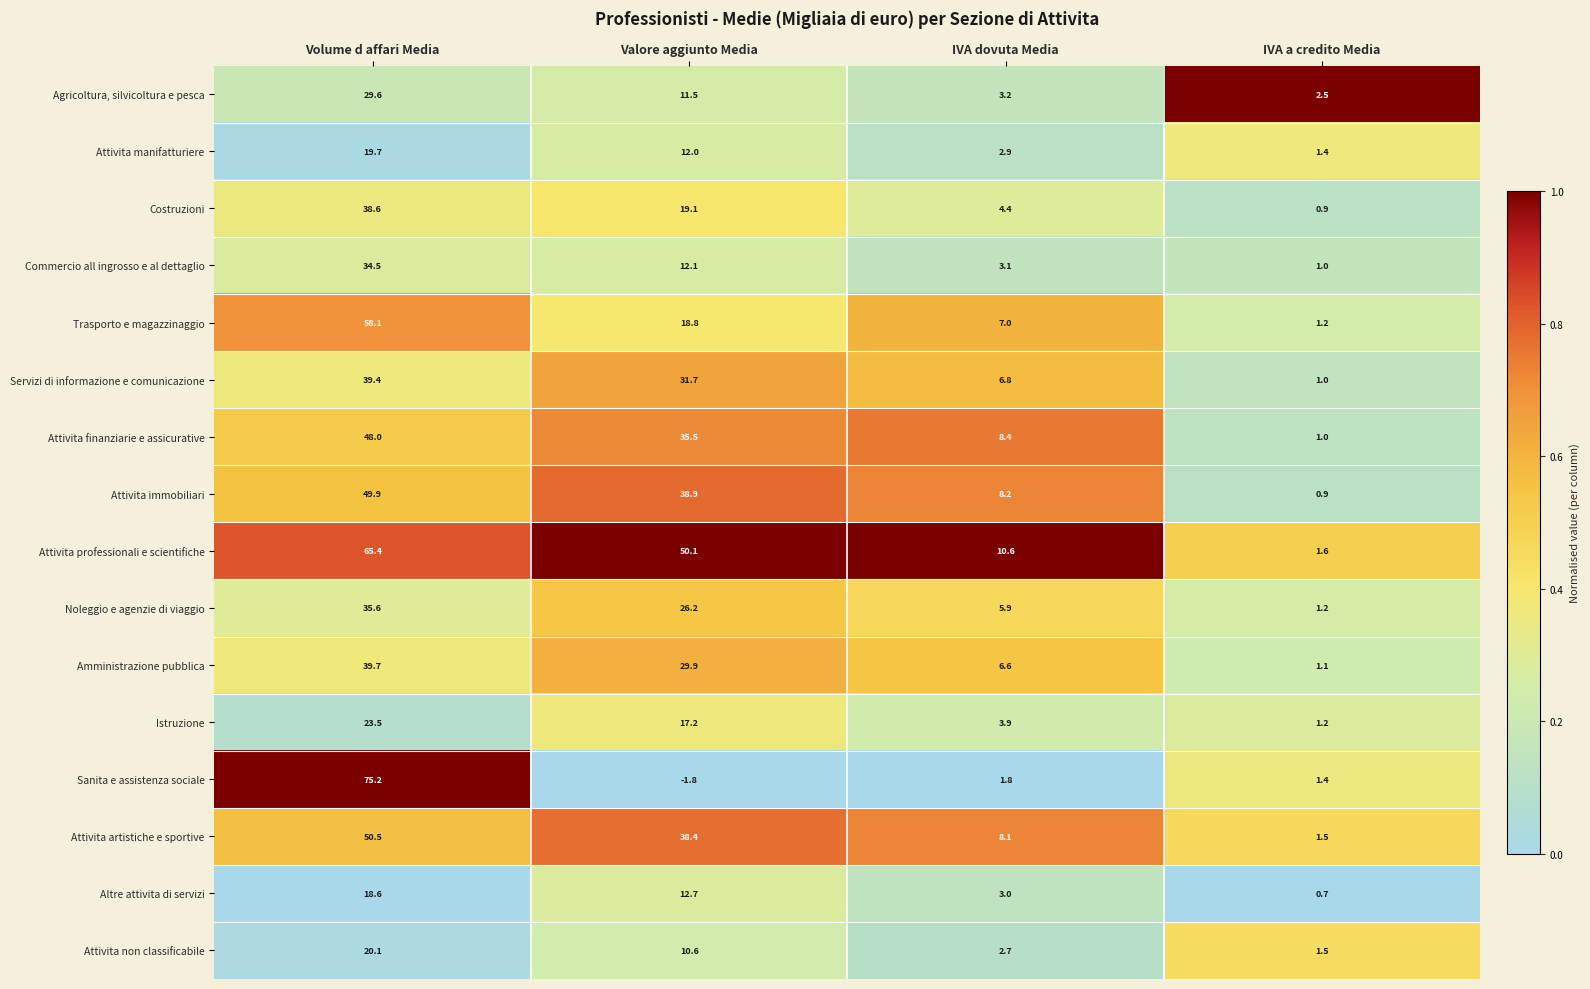

What is the sum of all Istruzione values?

45.8